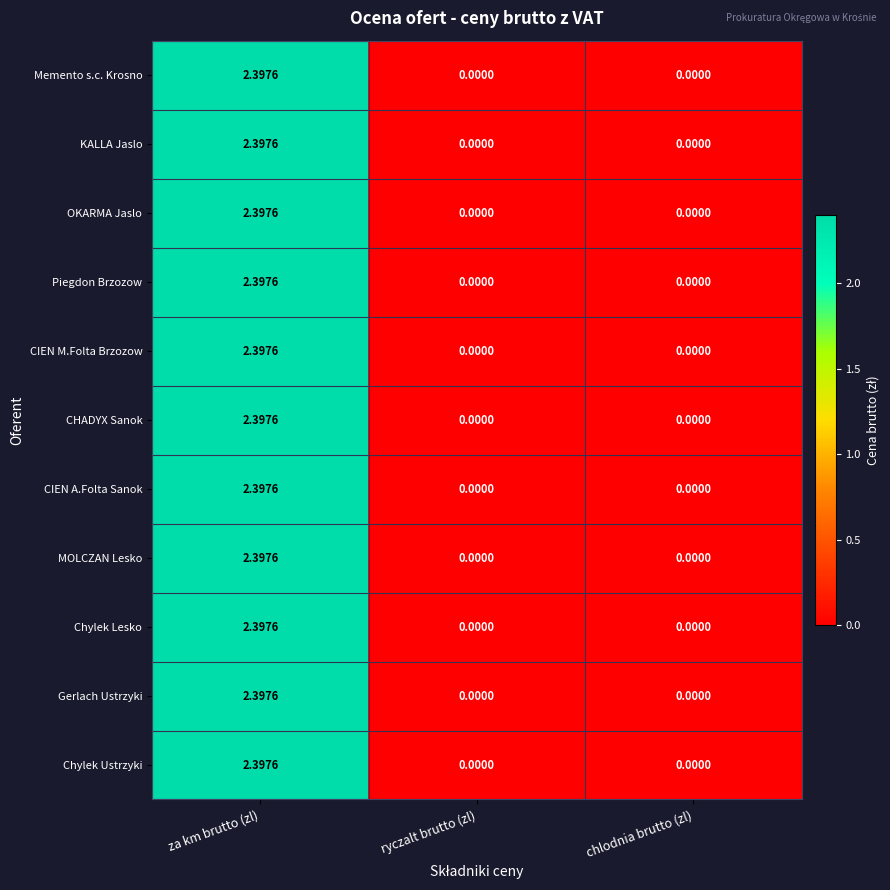

At which category does the chart reach its peak across all series?

za km brutto (zl)